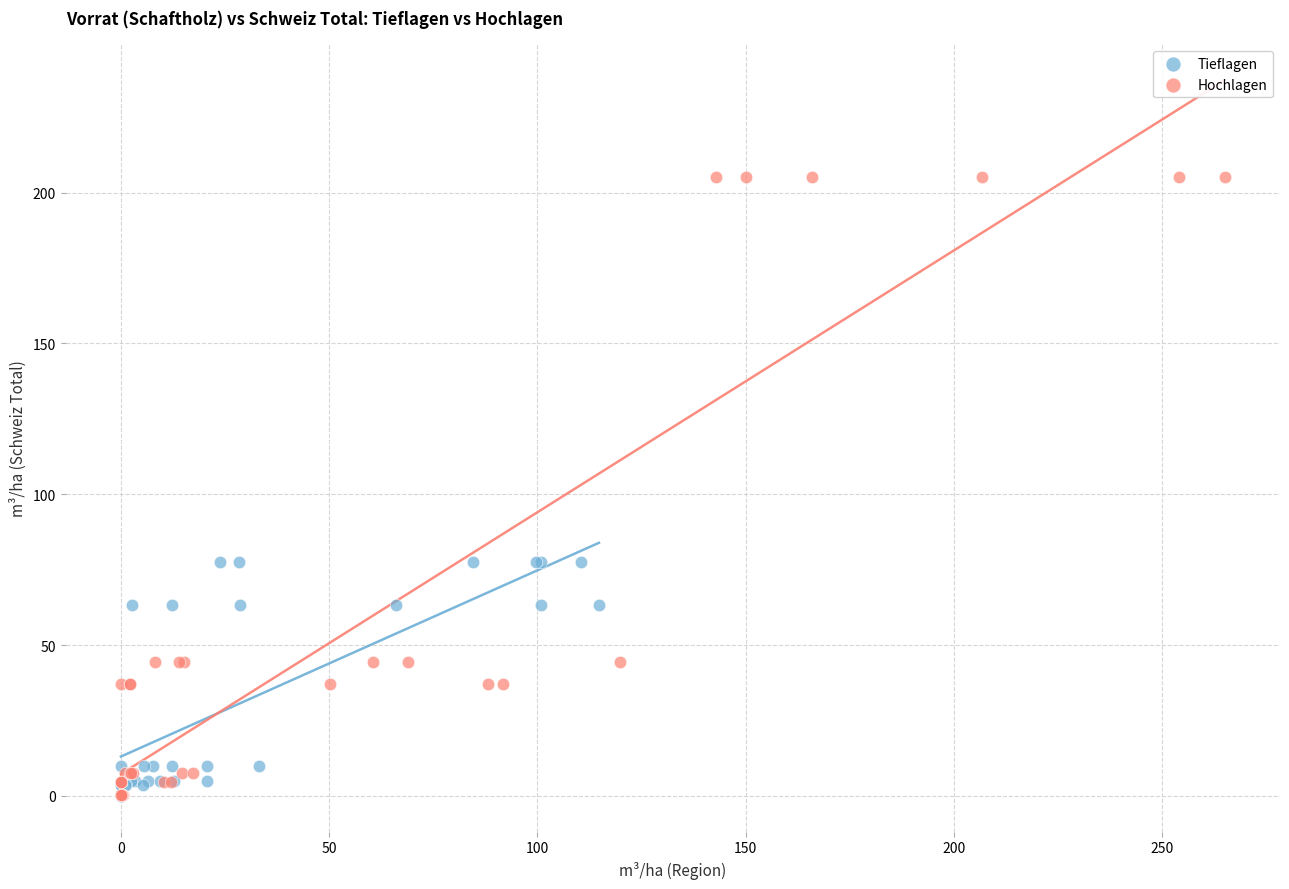

Which series reaches the maximum Y coordinate?

Hochlagen